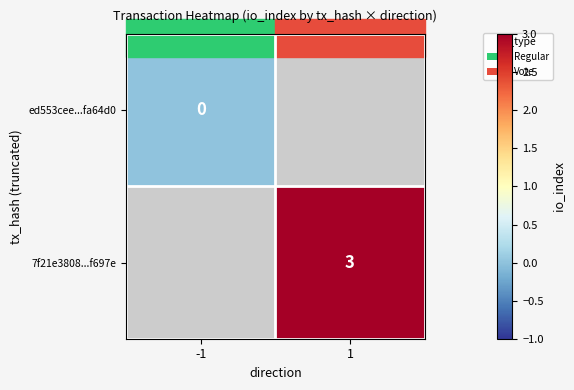

Is the value of ed553cee...fa64d0 at -1 greater than the value of 7f21e3808...f697e at 1?

No